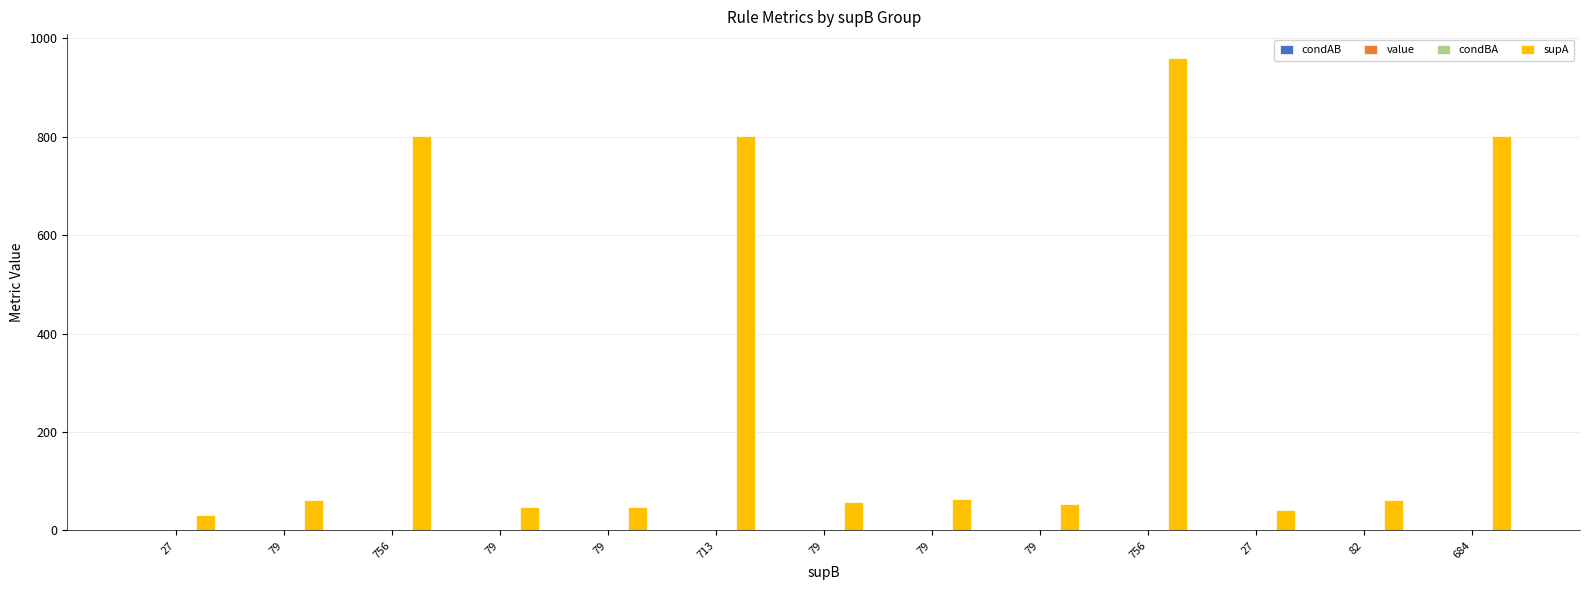

What is the greatest value displayed?

960.0